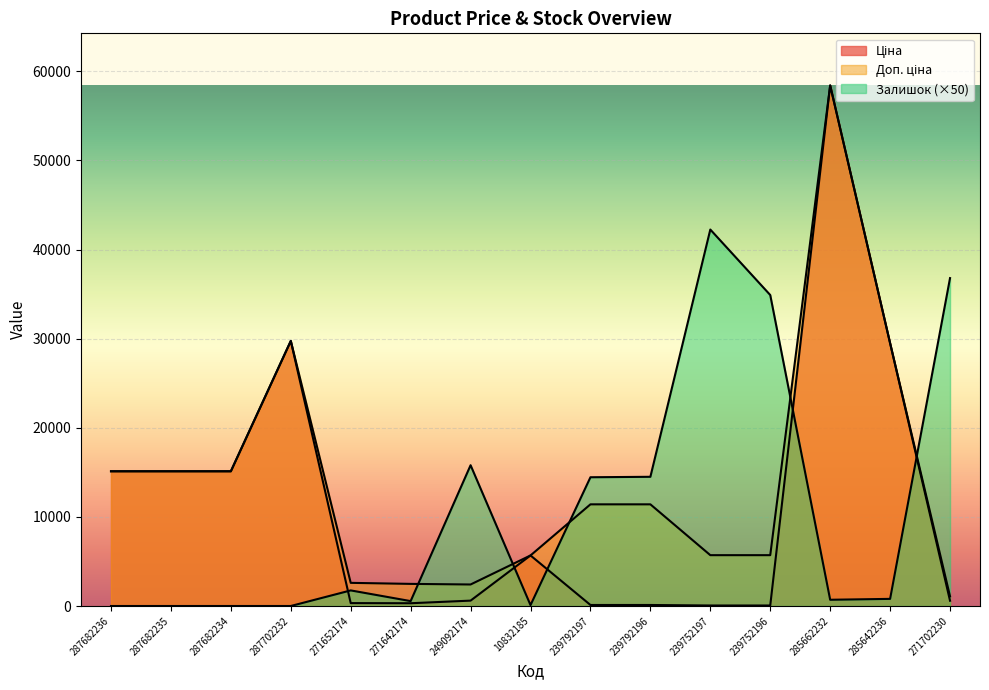

What is the difference between the second highest and minimum values in the Ціна series?

29690.2